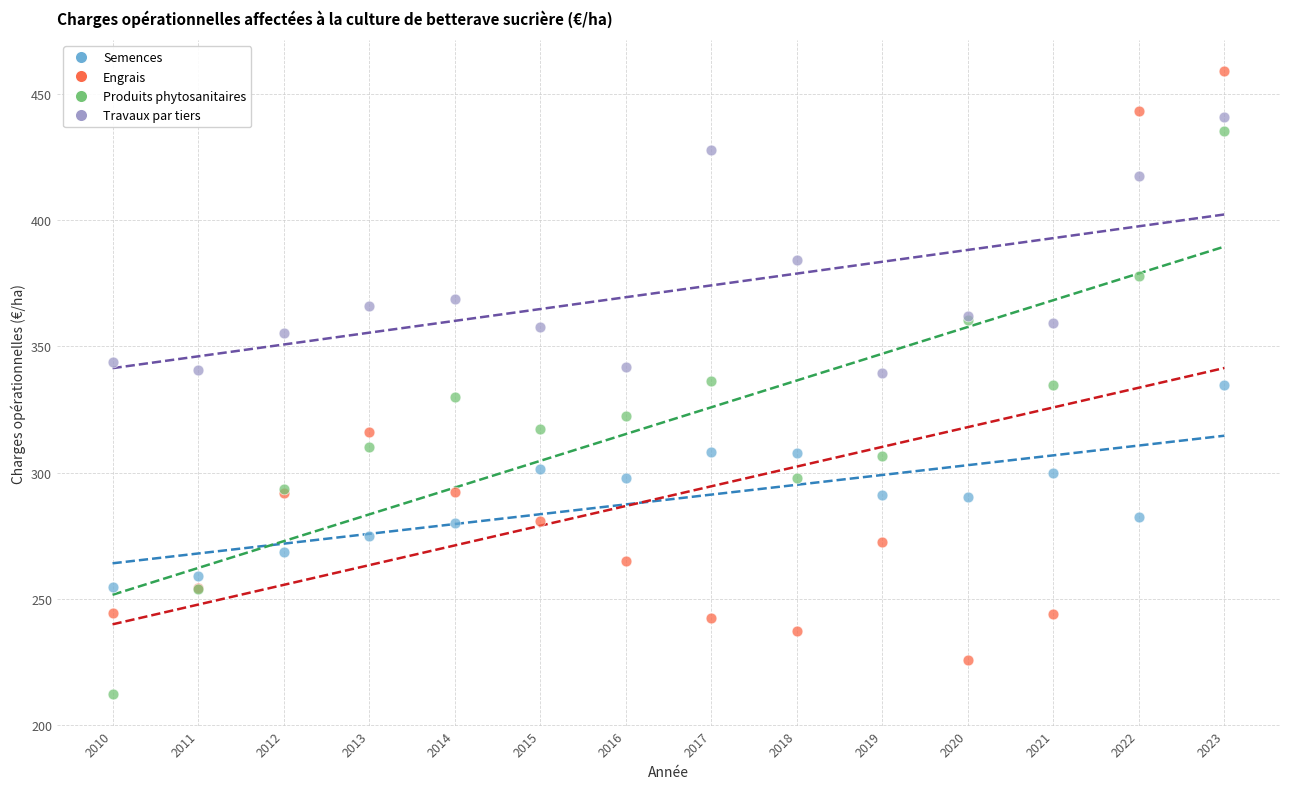

Which series contains the highest Y value?

Engrais